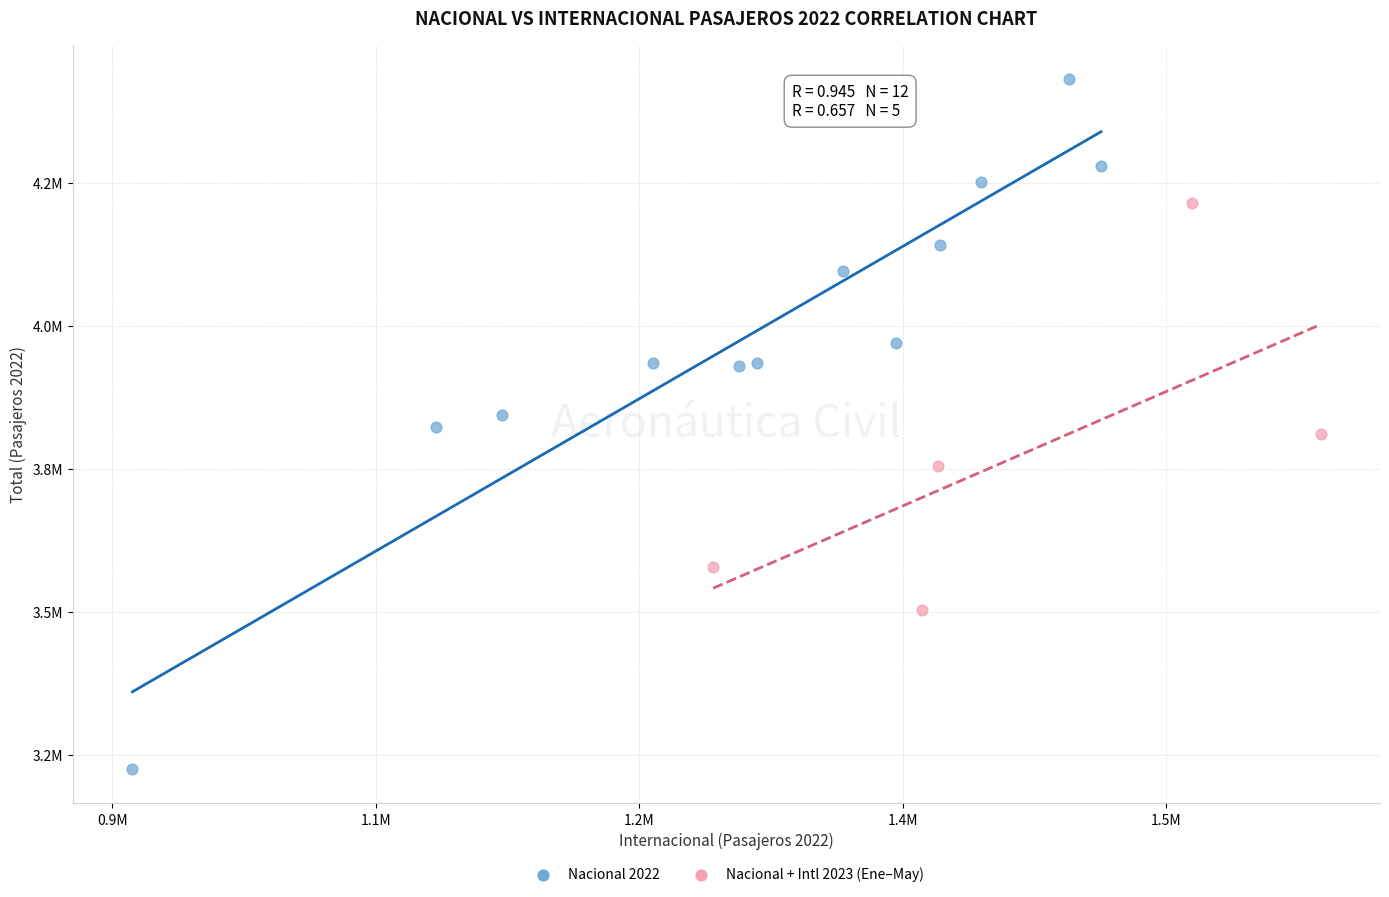

Which series contains the highest Y value?

Nacional 2022